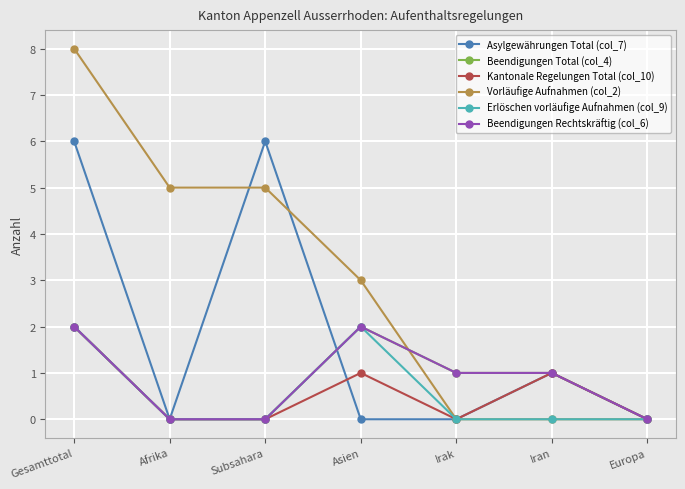

Does the chart have visible grid lines?

Yes